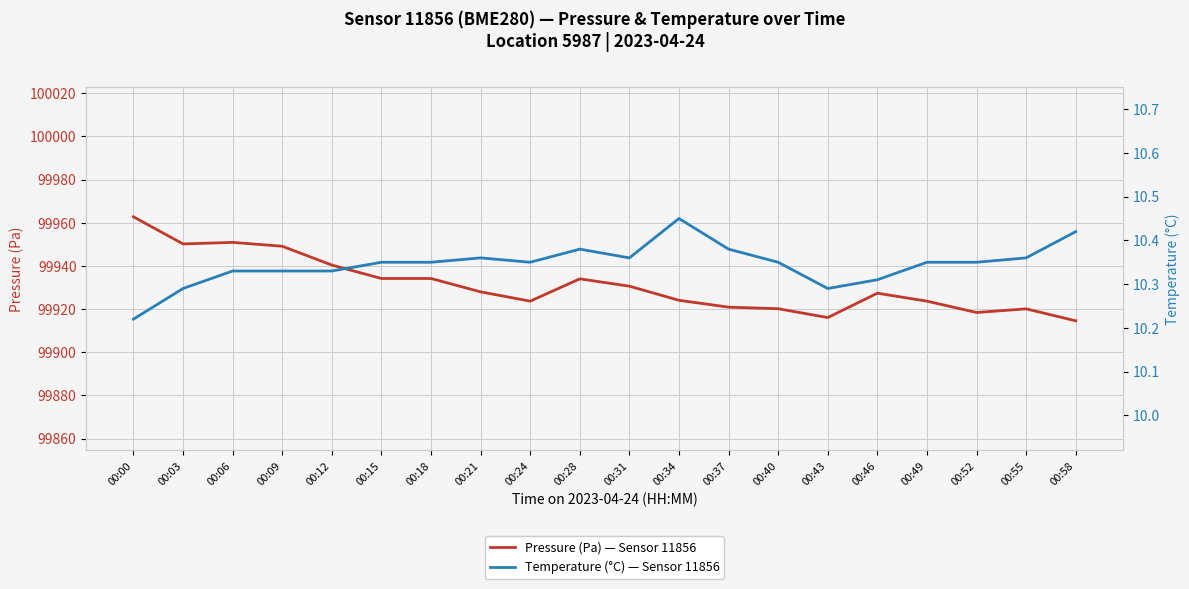

Reading right to left, extract all data points from this chart.

Pressure (Pa) — Sensor 11856: 99914.6	99920.1	99918.4	99923.7	99927.4	99916.1	99920.2	99920.9	99924.1	99930.6	99934.0	99923.7	99928.0	99934.2	99934.2	99940.4	99949.1	99950.9	99950.2	99962.8
Temperature (°C) — Sensor 11856: 10.4	10.4	10.3	10.3	10.3	10.3	10.3	10.4	10.4	10.4	10.4	10.3	10.4	10.3	10.3	10.3	10.3	10.3	10.3	10.2